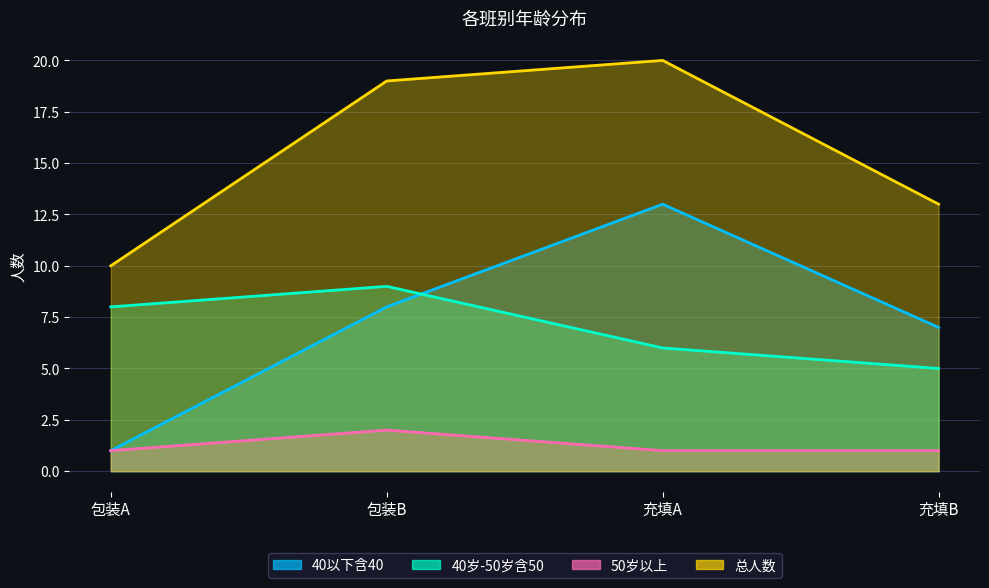

What is the minimum value shown in the chart?

1